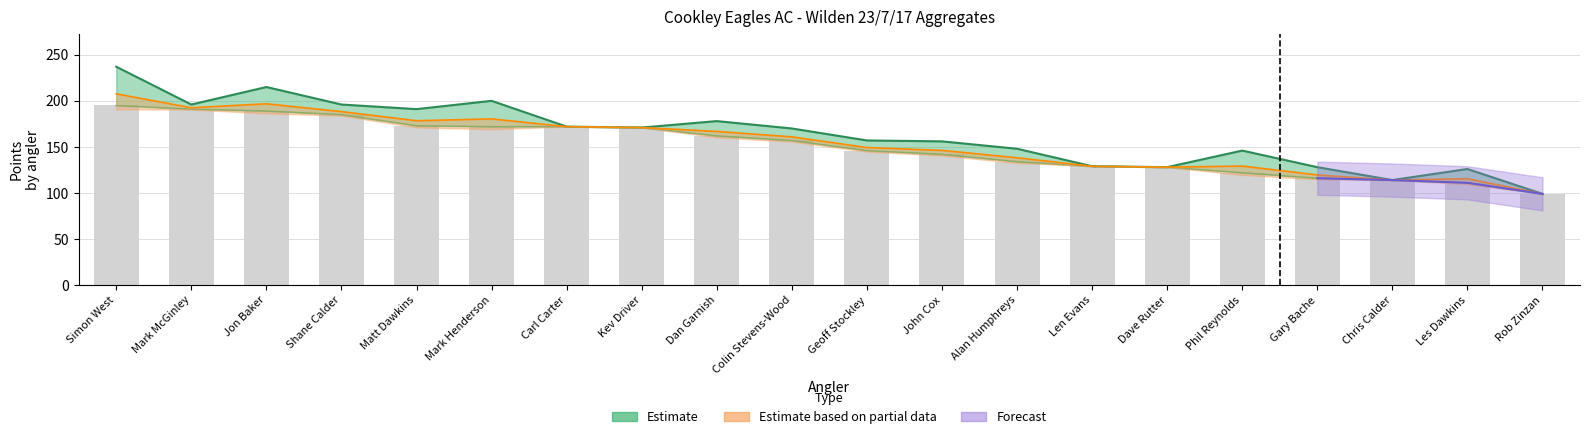

What is the label of the 10th bar from the right?

Geoff Stockley